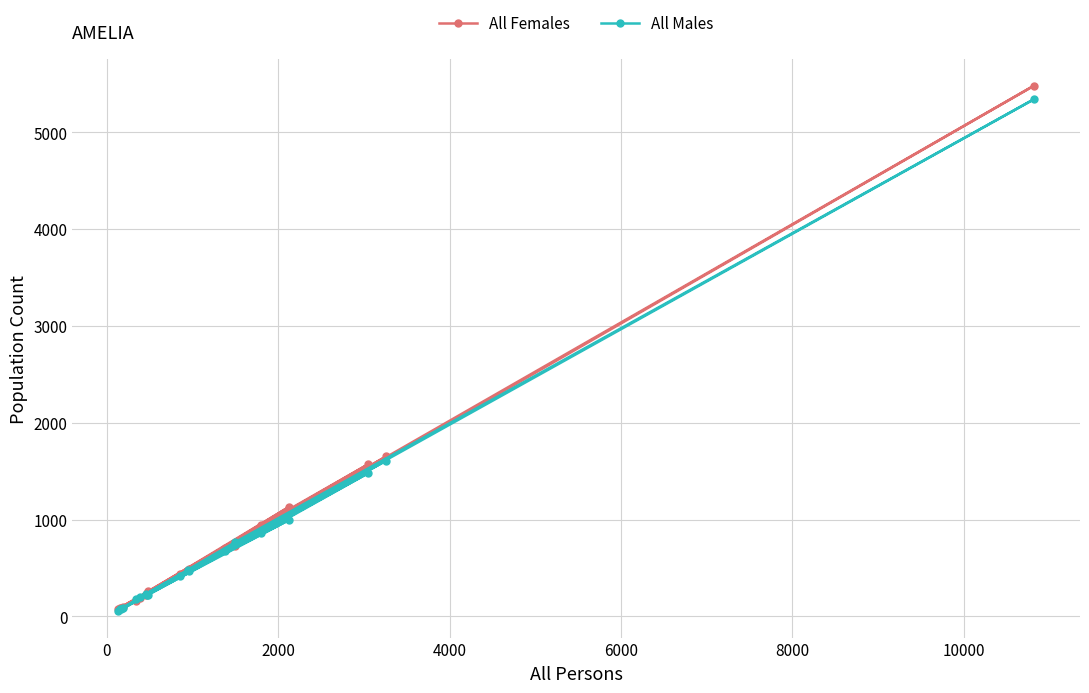

What is the value of the All Males point at the 16th from the left?

996